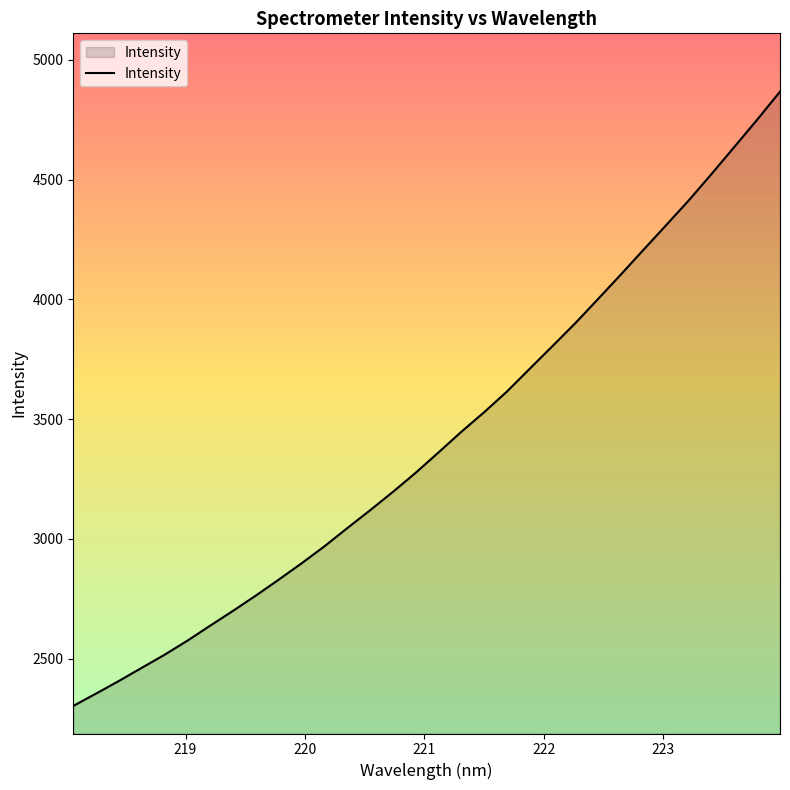

What is the maximum value shown in the chart?

4867.7